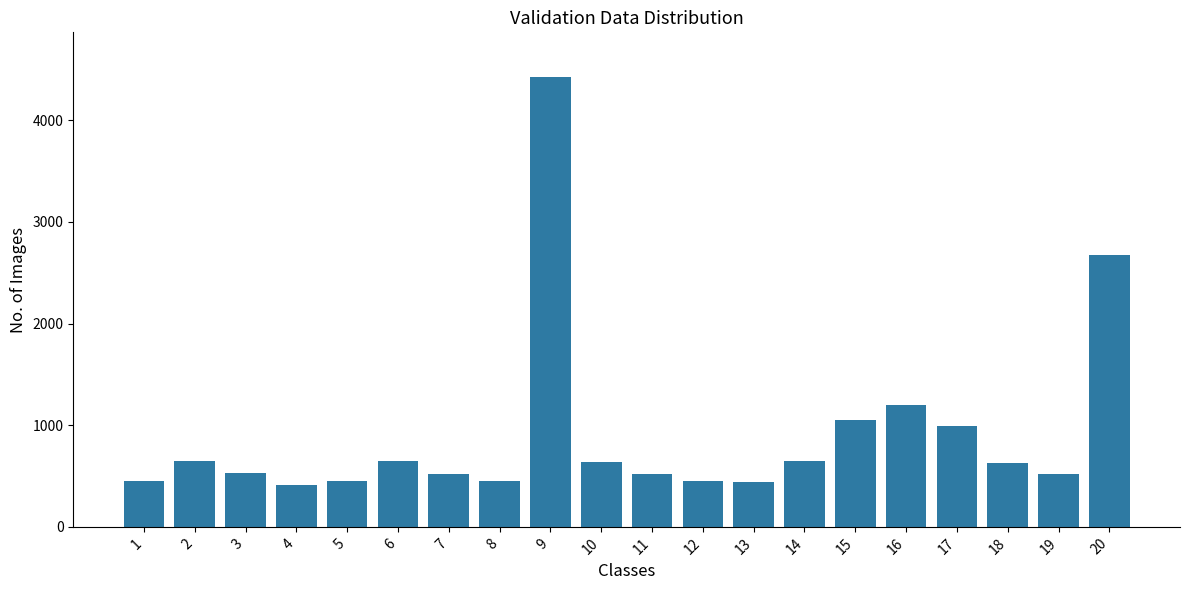

What is the value of the 6th bar from the left?

644.5